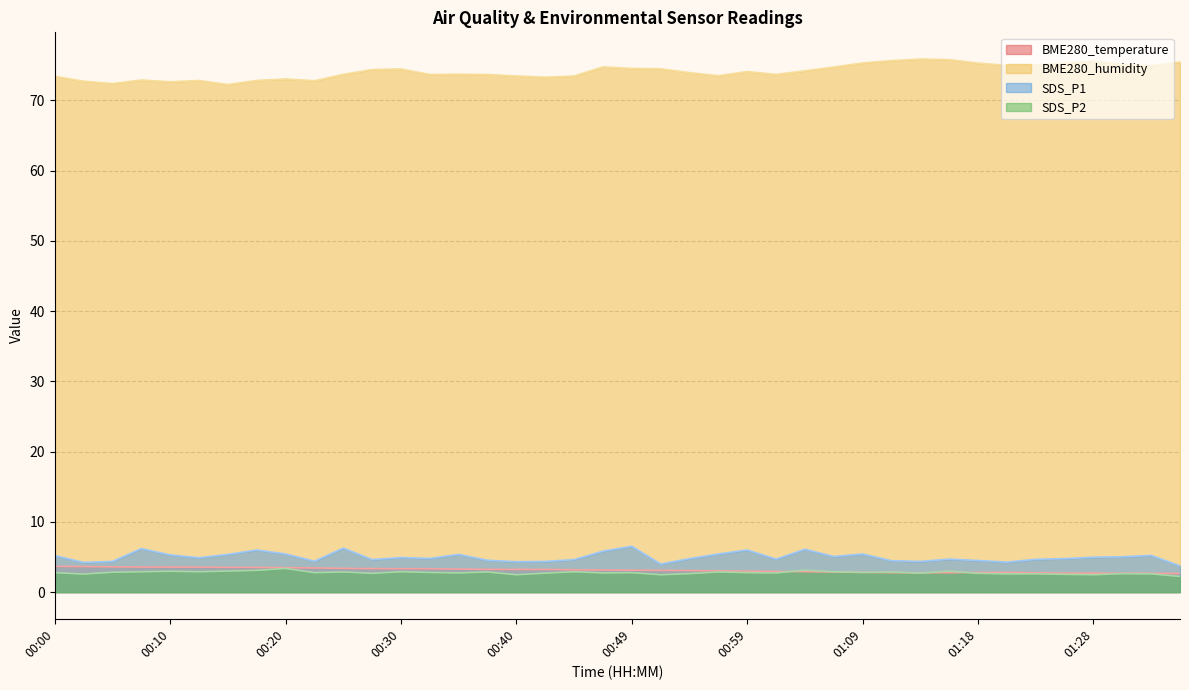

Count the number of data series in this chart.

4